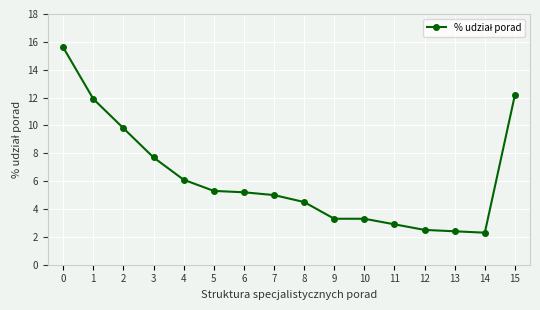

Does the chart display data point markers on the line(s)?

Yes